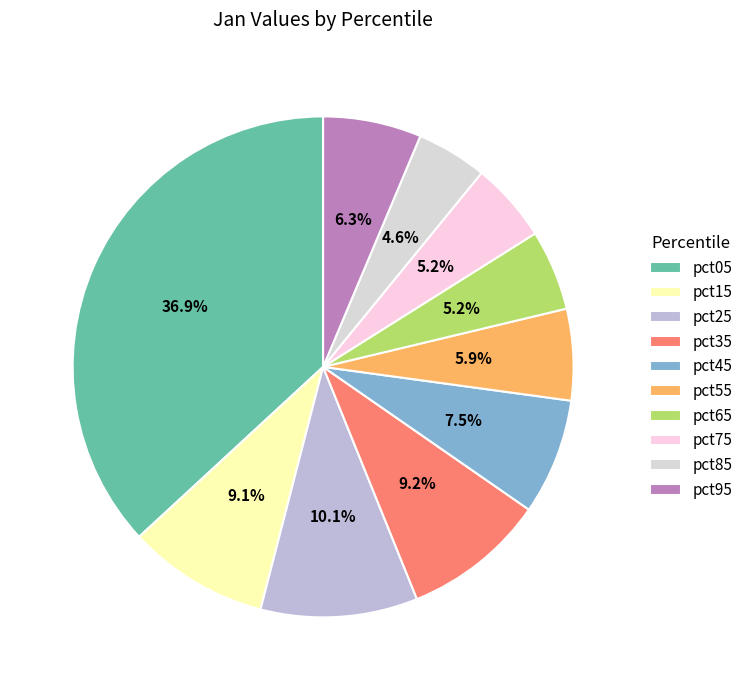

Is it true that pct85 is 5% of the pie?

True